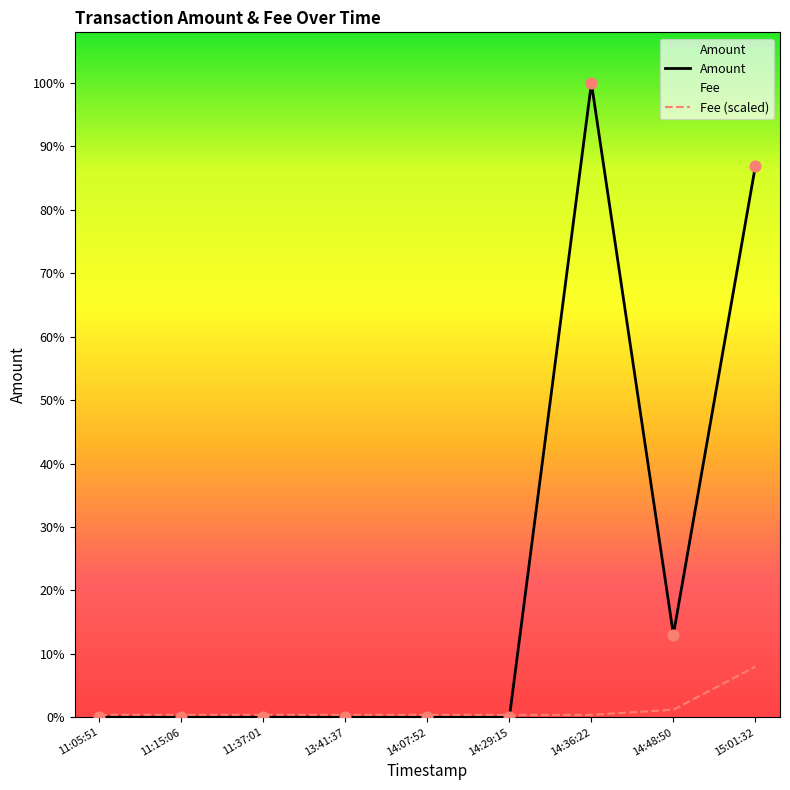

What are all the series names shown in the legend?

Amount, Fee (scaled)